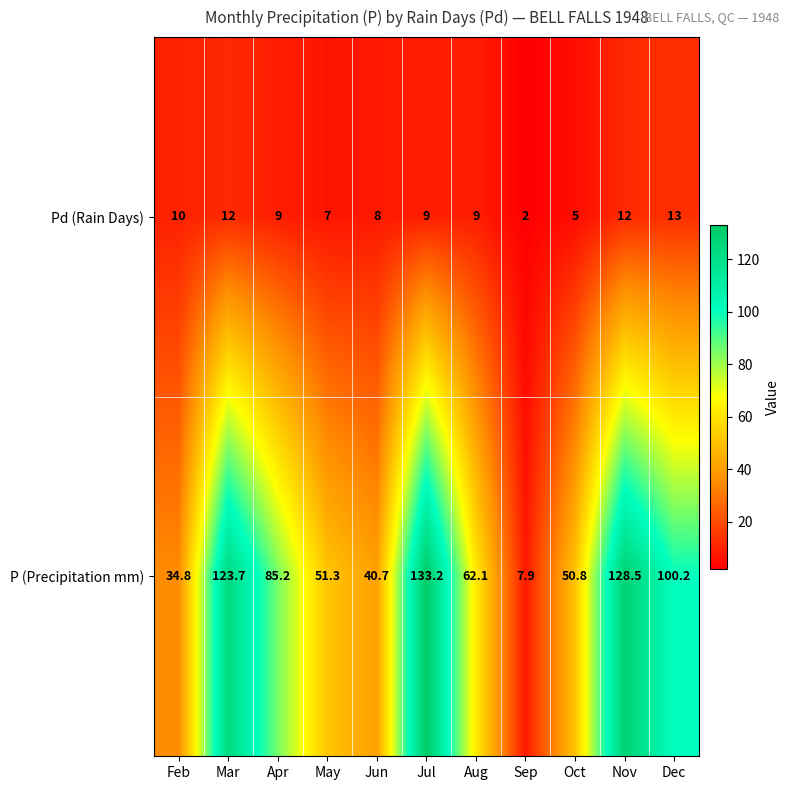

At which category is the sum across all series the highest?

Jul